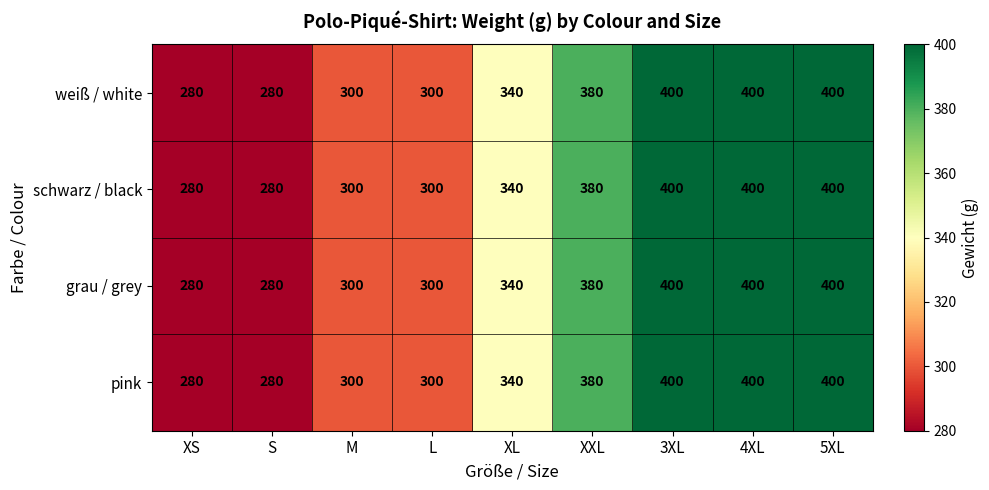

What is the sum of the weiß / white values at L and 3XL?

700